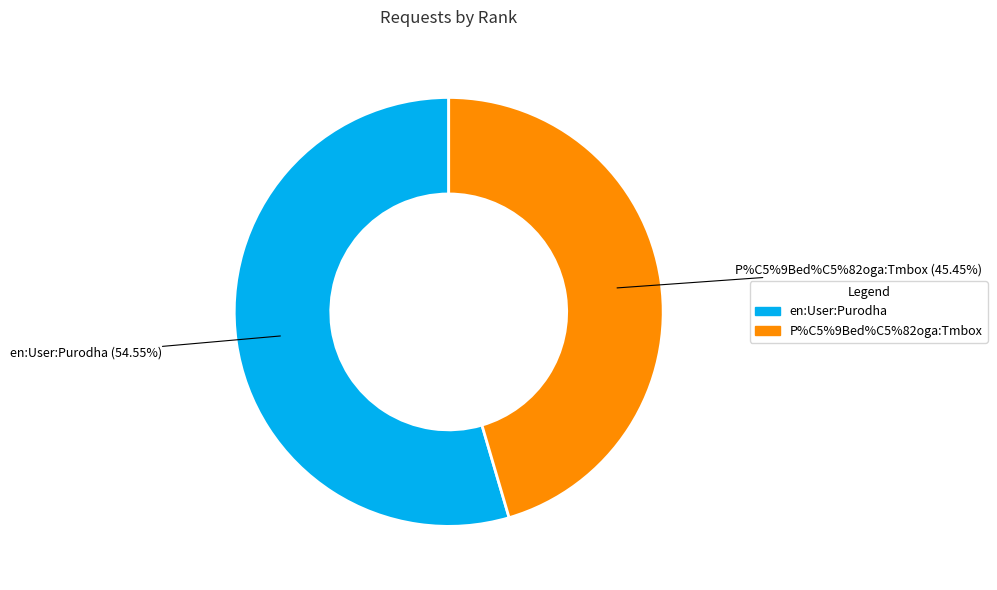

To the nearest percent, what percentage of the pie is 2?

45%